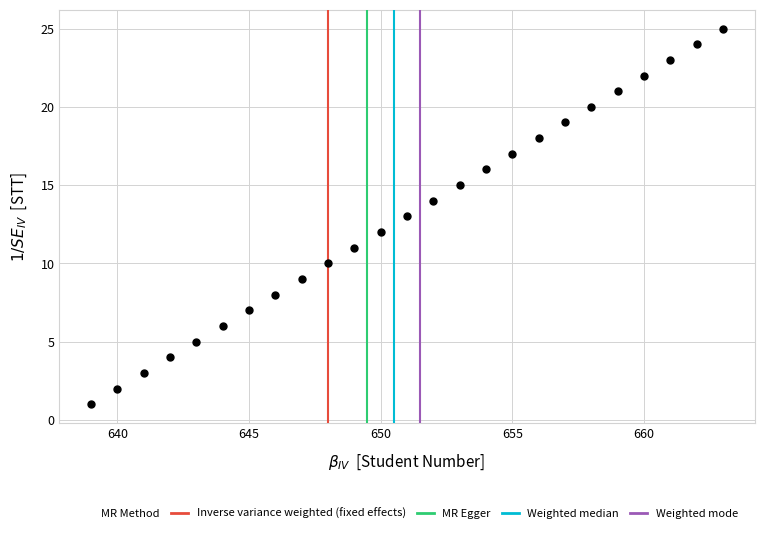

What is the range of Y values (max minus min)?

24